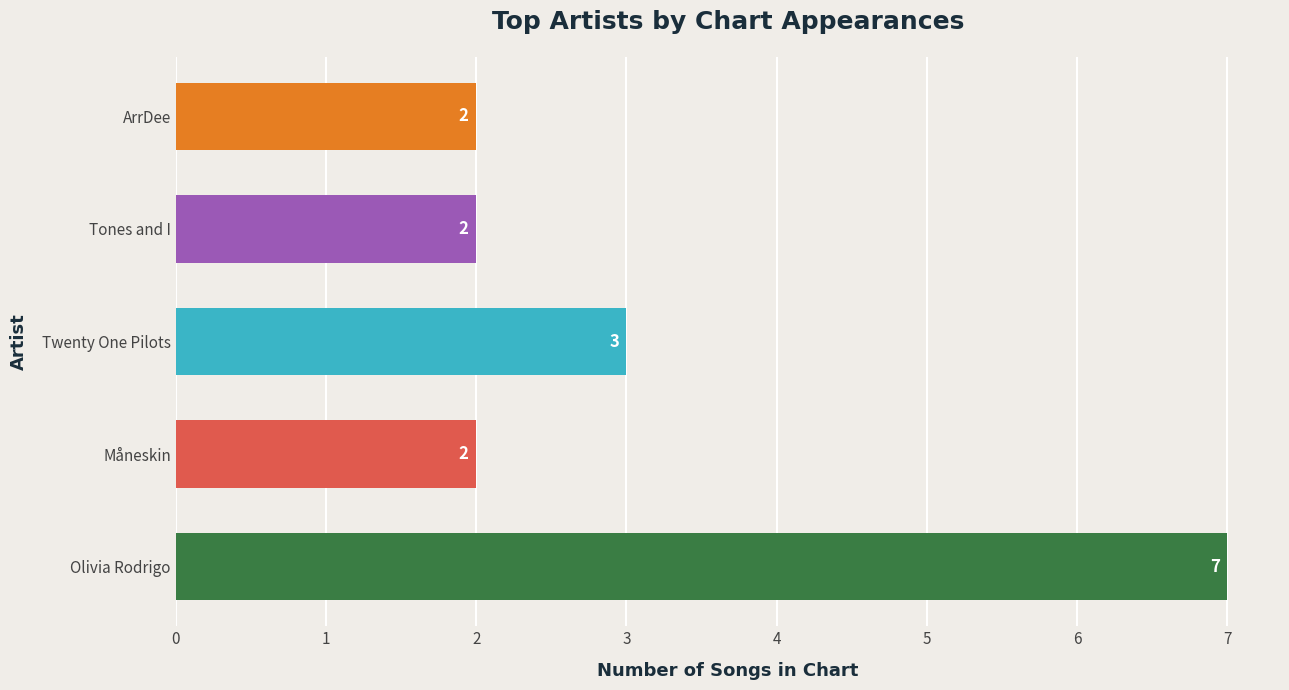

At which label is the value closest to 4?

Twenty One Pilots